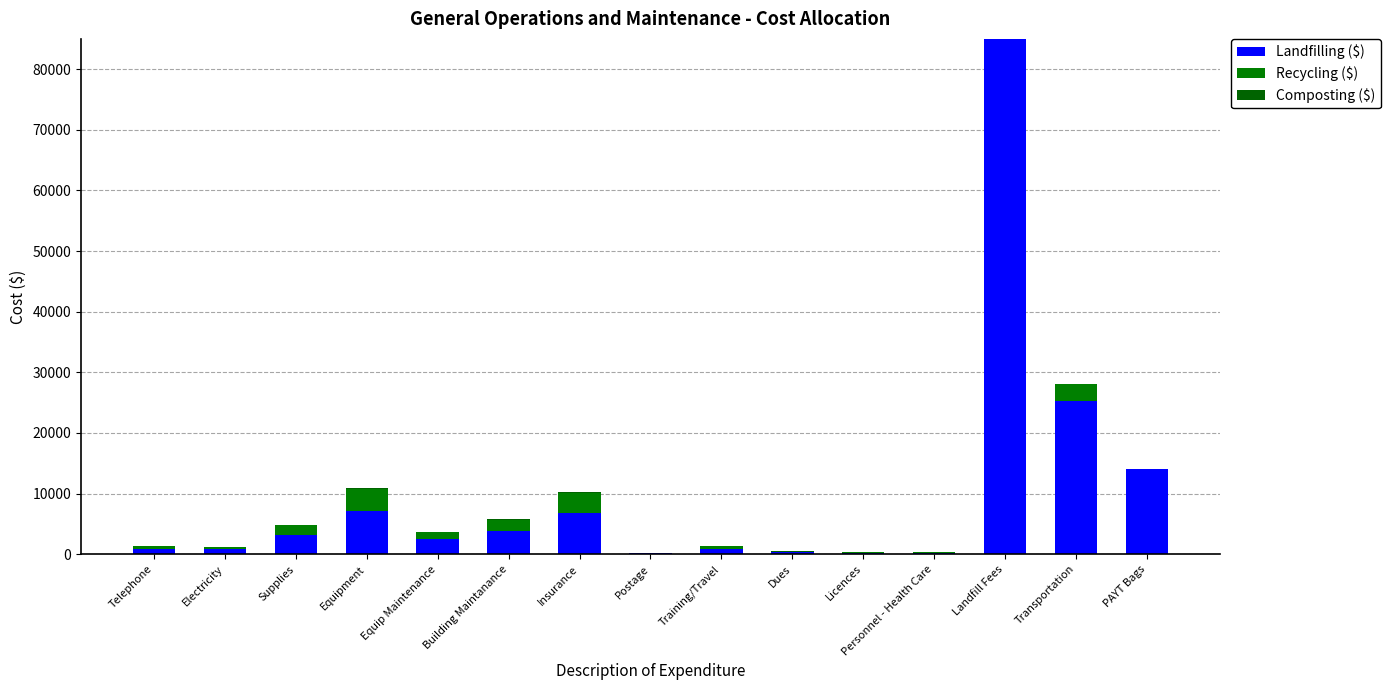

How many distinct data groups are displayed?

3